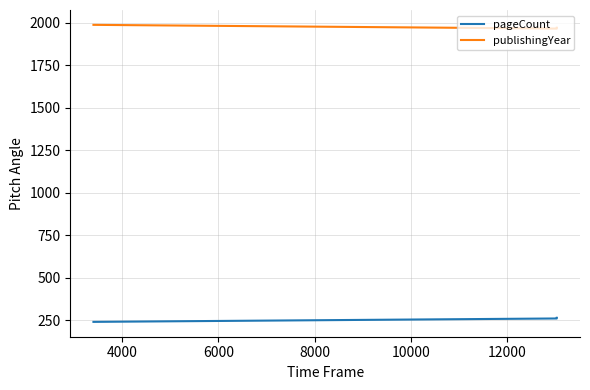

Rank the series at 4000 from highest to lowest value.

publishingYear, pageCount